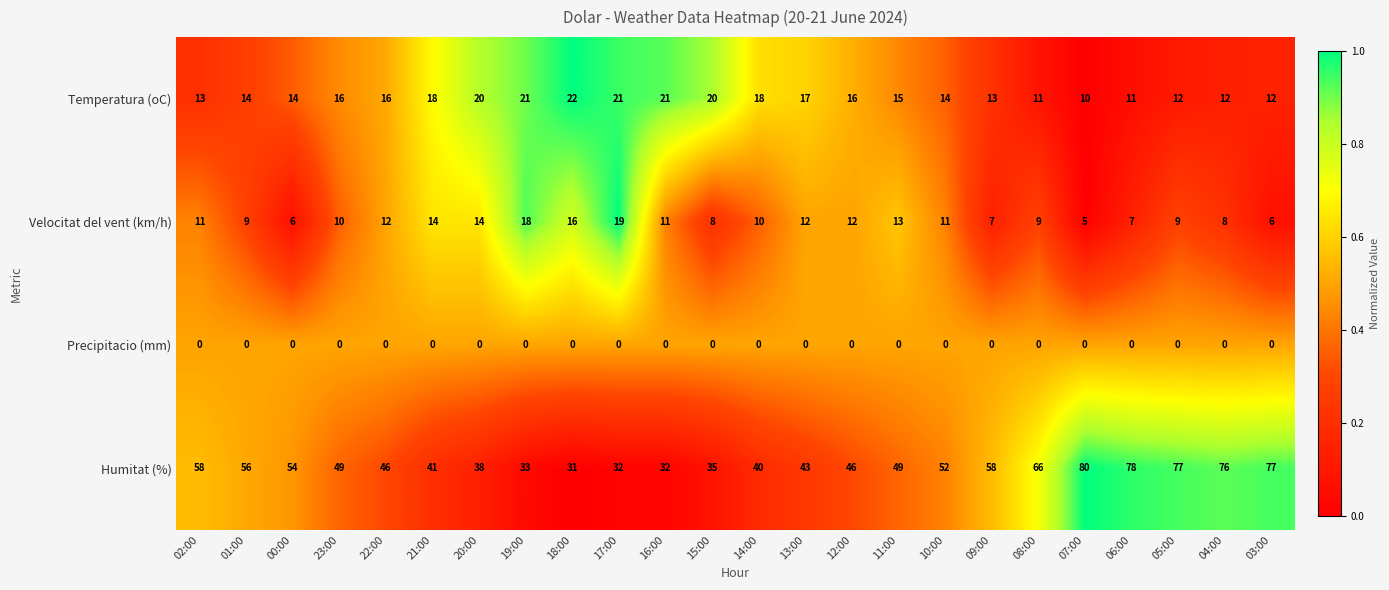

Rank the series by their maximum value, from highest to lowest.

Humitat (%), Temperatura (oC), Velocitat del vent (km/h), Precipitacio (mm)